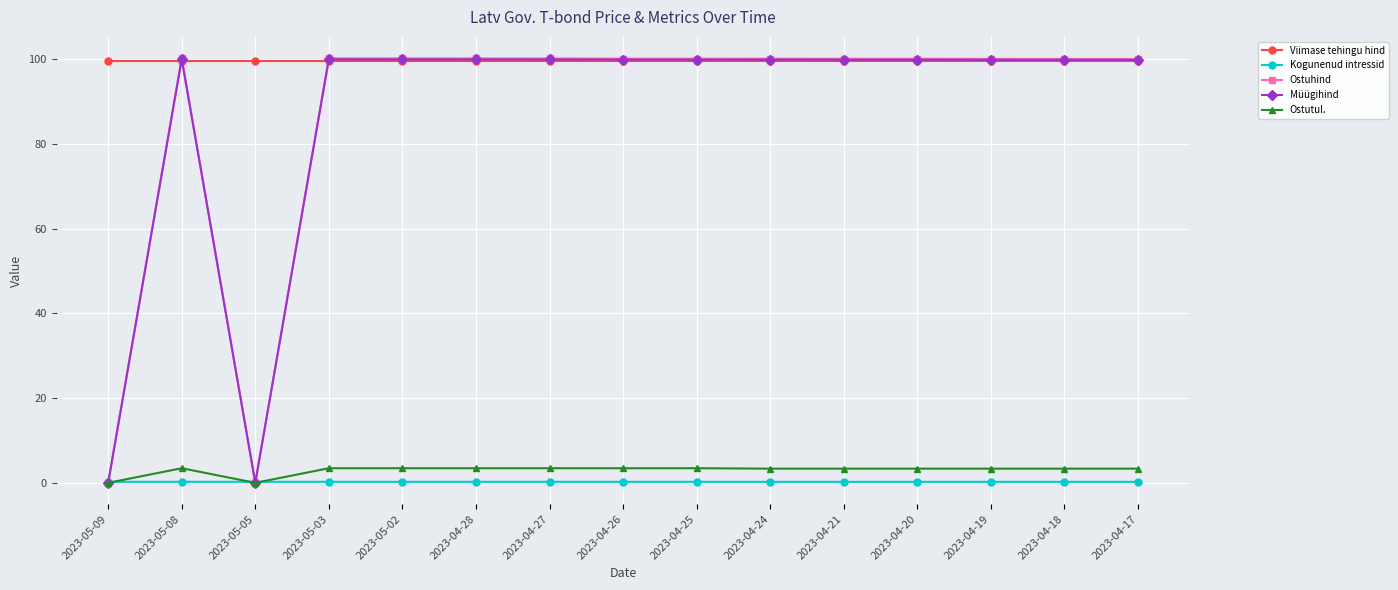

At which category does Ostuhind reach its first local valley?

2023-05-05